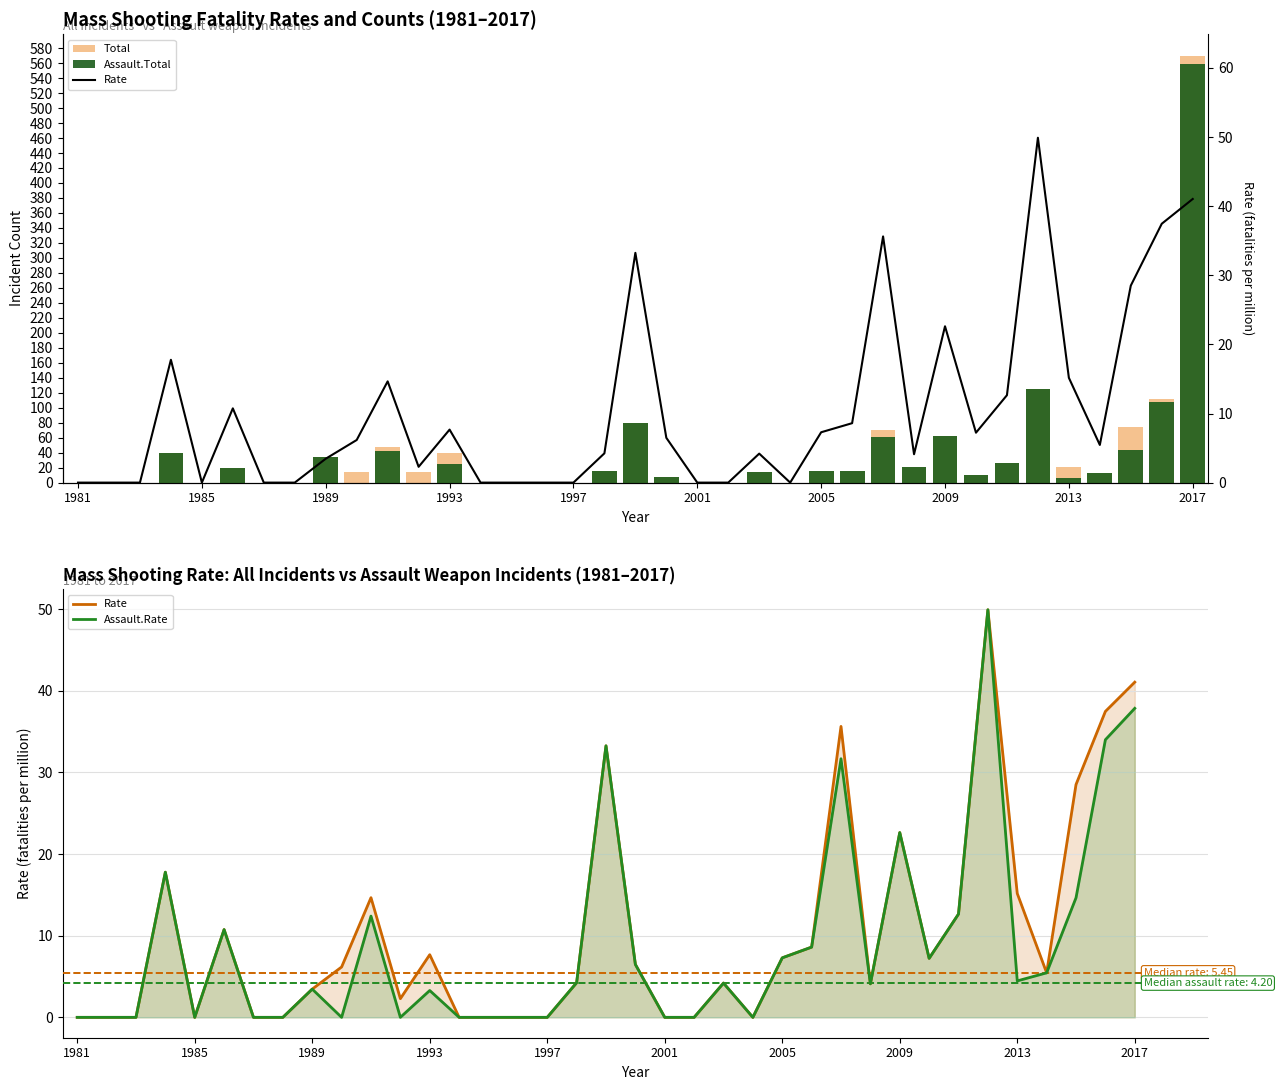

How many data points does each series have?

37